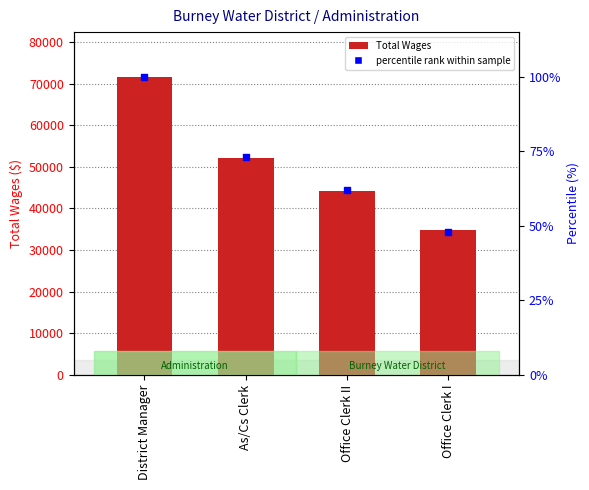

Which series reaches the maximum Y coordinate?

Total Wages